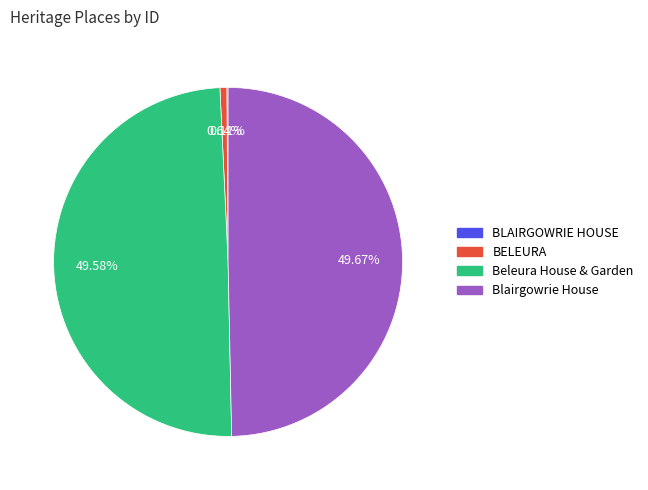

To the nearest percent, what portion does Beleura House & Garden represent?

50%